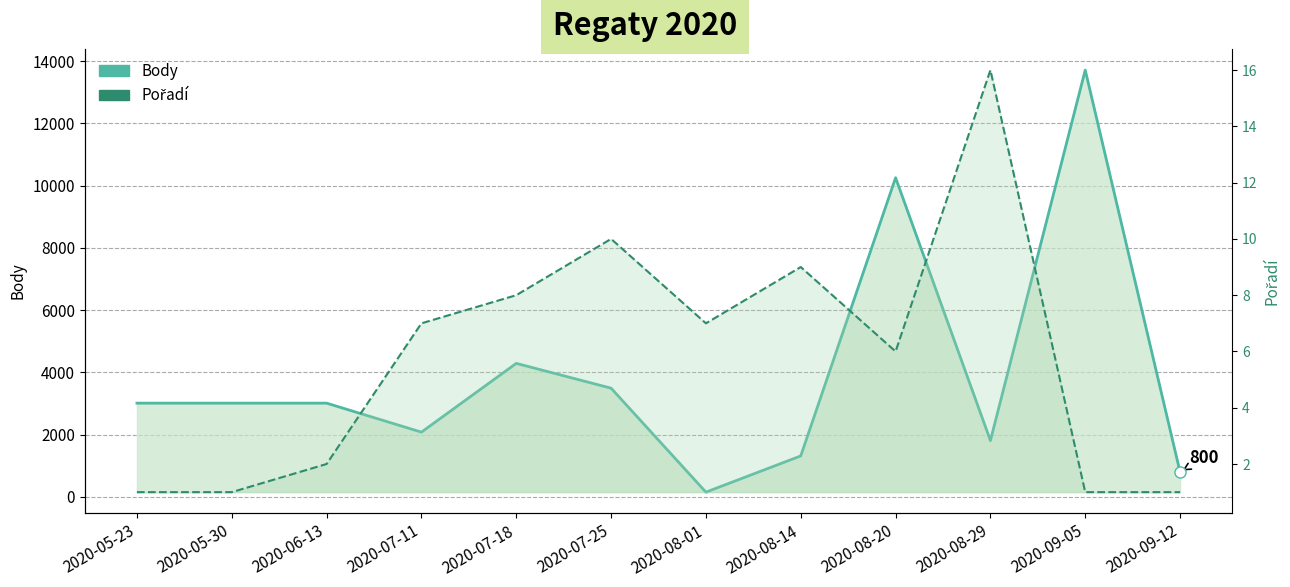

Reading left to right, transcribe all the data shown in this chart.

Body: 2020-05-23=3012	2020-05-30=3012	2020-06-13=3012	2020-07-11=2081	2020-07-18=4290	2020-07-25=3493	2020-08-01=154	2020-08-14=1317	2020-08-20=10252	2020-08-29=1810	2020-09-05=13709	2020-09-12=800
Pořadí: 2020-05-23=1	2020-05-30=1	2020-06-13=2	2020-07-11=7	2020-07-18=8	2020-07-25=10	2020-08-01=7	2020-08-14=9	2020-08-20=6	2020-08-29=16	2020-09-05=1	2020-09-12=1